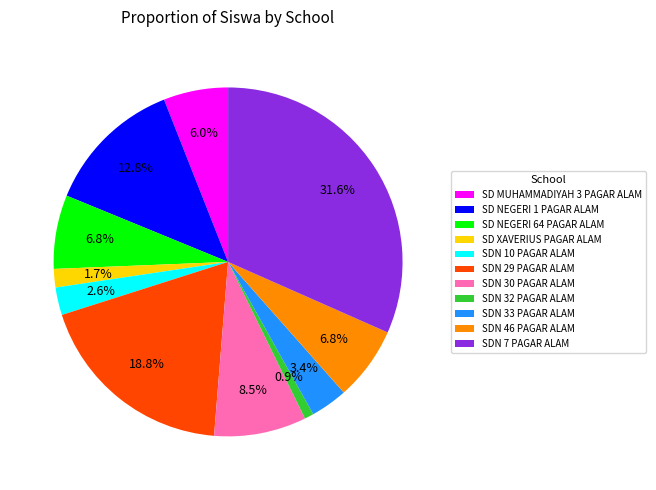

Approximately how many times larger is the value at SDN 33 PAGAR ALAM compared to SD XAVERIUS PAGAR ALAM?

2.0